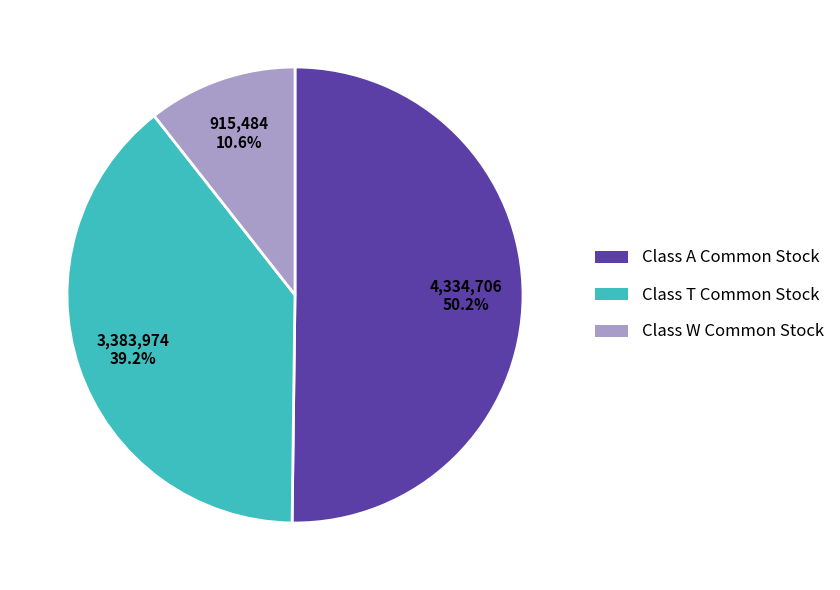

Do Class T Common Stock and Class W Common Stock together represent more than half of the pie?

No